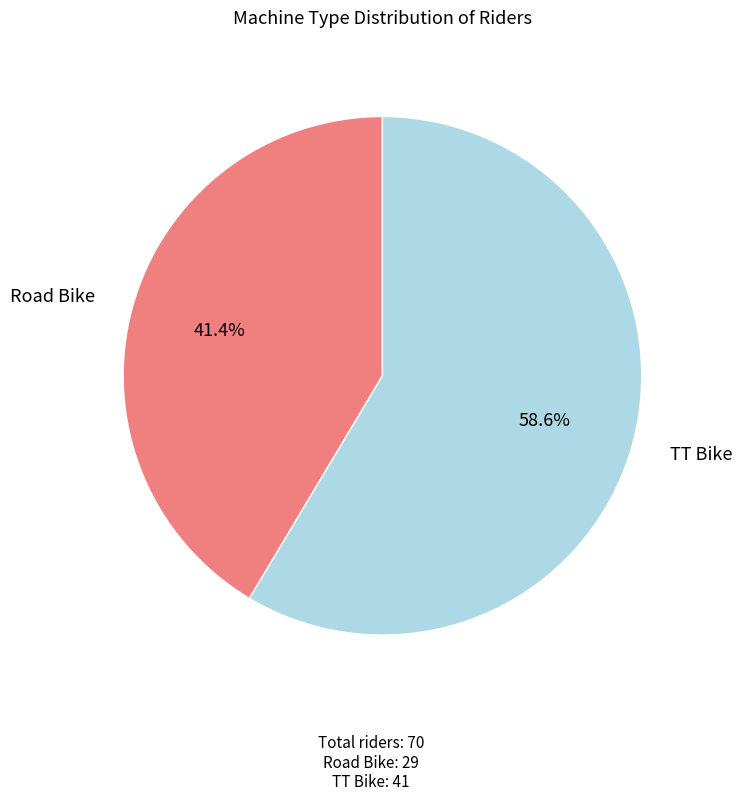

Is there a majority slice in this chart?

Yes